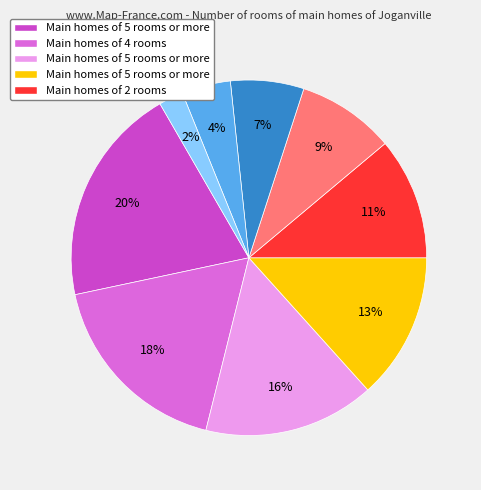

To the nearest percent, what is the difference between the largest and smallest slice percentages?

18%